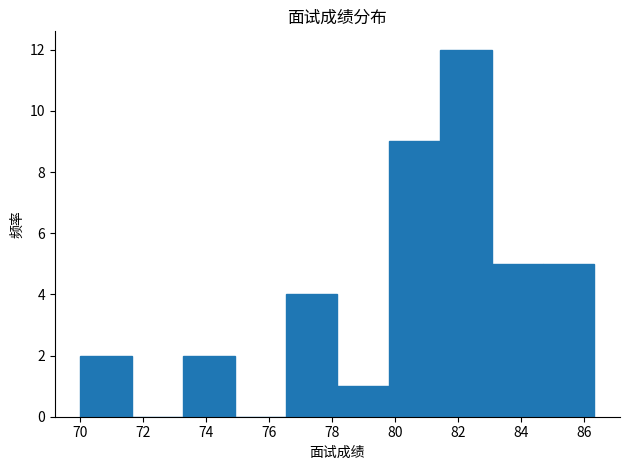

What is the height of the bar covering 76.6 to 78.2 on the x-axis? Neither the bar edges nor the heights are printed on the chart, so give them approximately, as read against the axes.

4